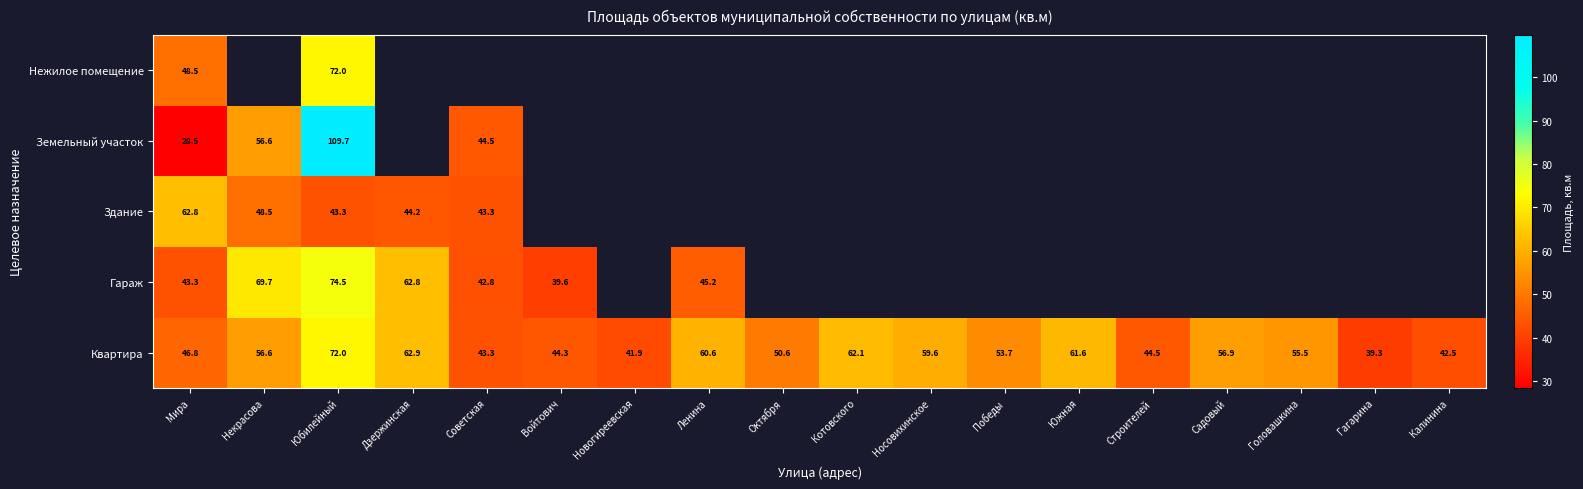

The value of Гараж at Дзержинская is 62.8. True or false?

True